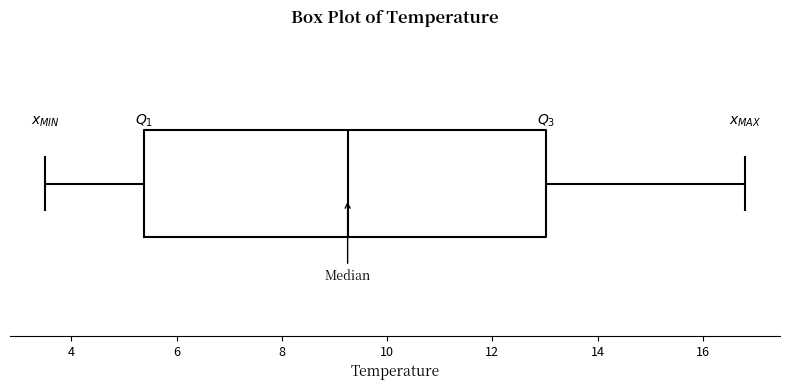

Read this box plot against the x-axis: the position of the median line, the range covered by the box, and the ends of both whiskers. The values are not printed on the chart, so give them approximately, as read against the axis.

median 9.2, box 5.4 to 13.0, whiskers 3.6 to 16.8